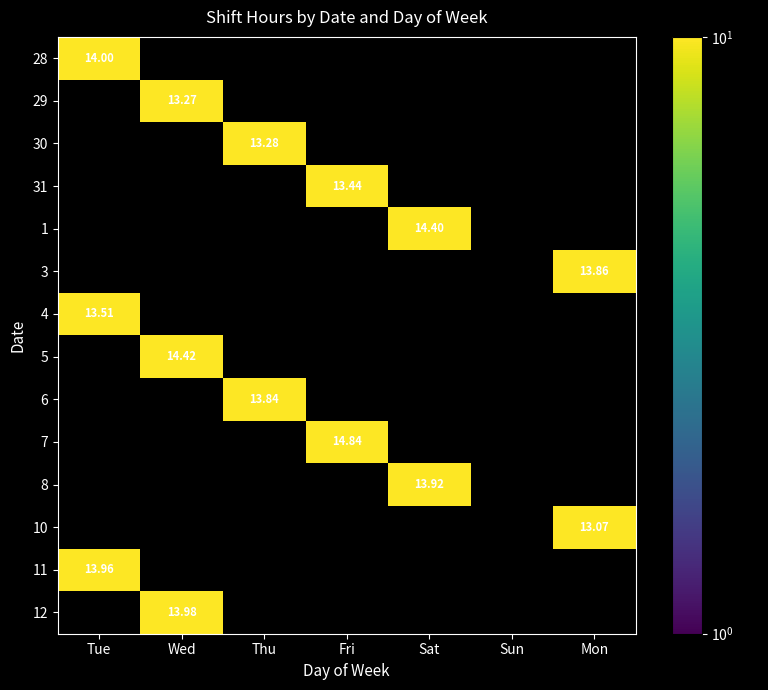

Which label corresponds to the smallest value in the chart?

Mon